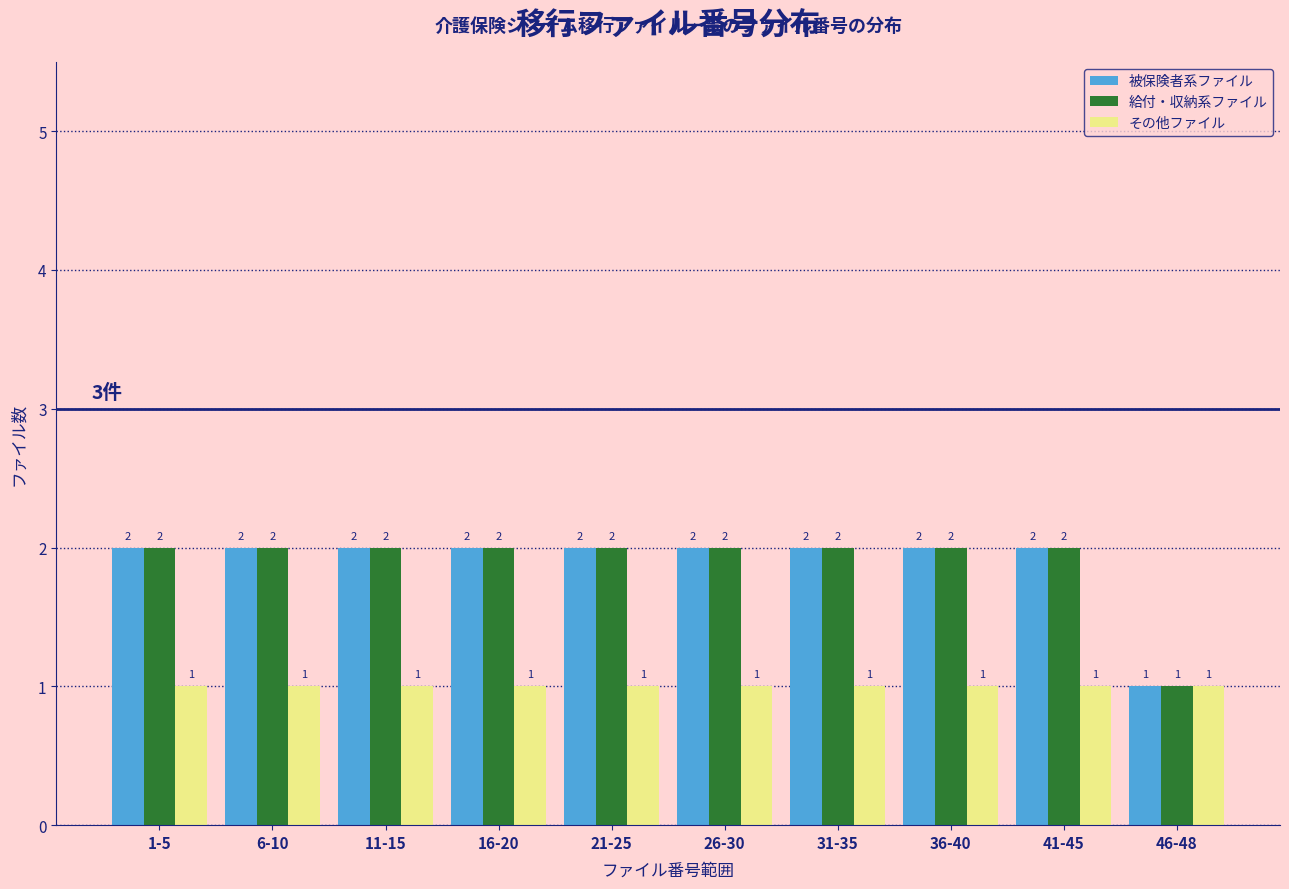

Reading left to right, what are all the values shown in this chart?

被保険者系ファイル: 2	2	2	2	2	2	2	2	2	1
給付・収納系ファイル: 2	2	2	2	2	2	2	2	2	1
その他ファイル: 1	1	1	1	1	1	1	1	1	1